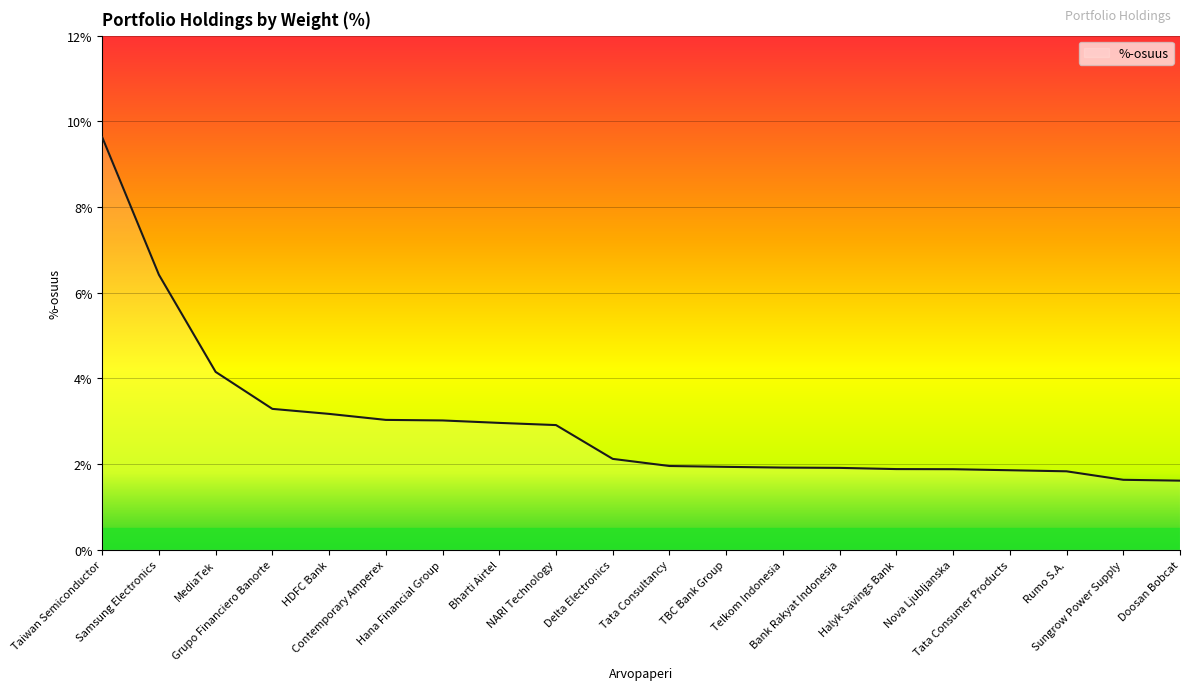

What is the minimum value shown in the chart?

1.6